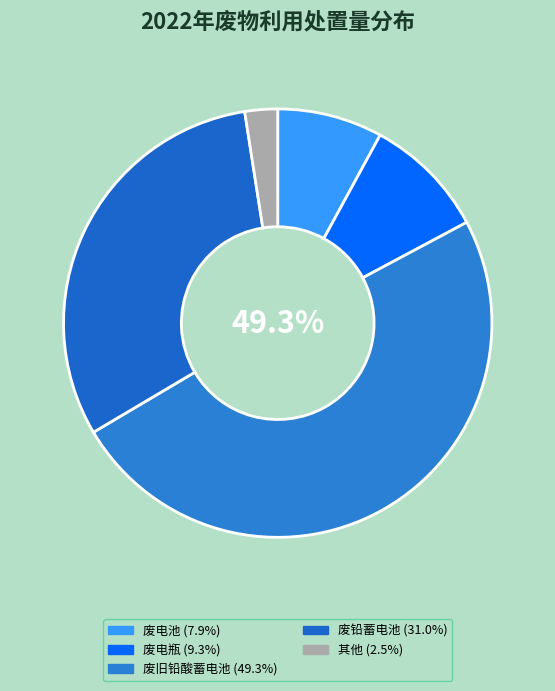

To the nearest percent, what is the average slice percentage?

20%